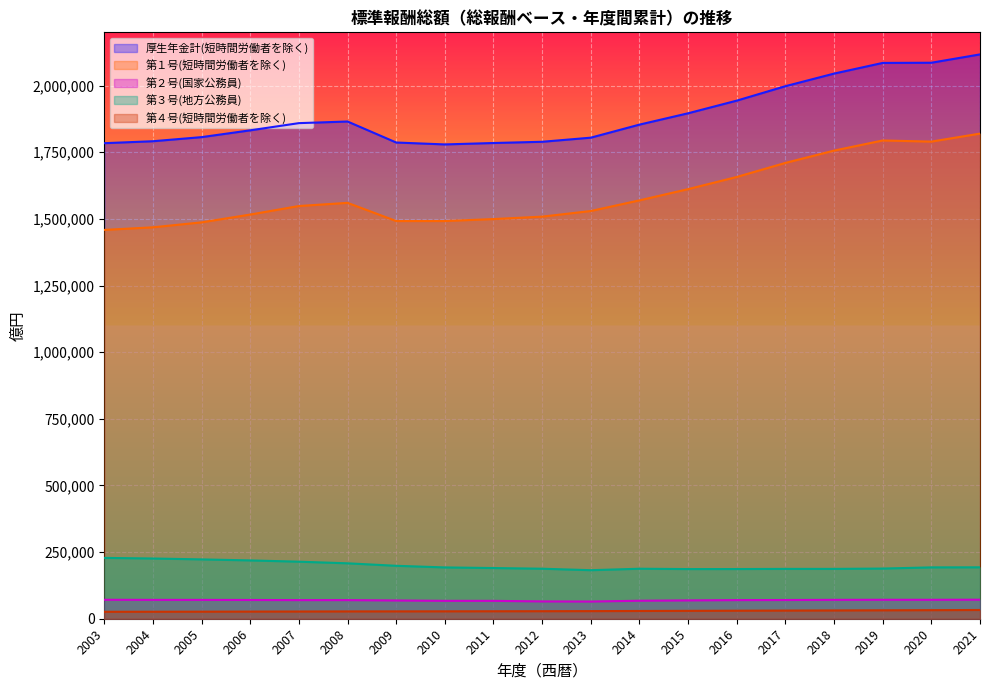

True or false: 第２号(国家公務員) and 第３号(地方公務員) cross at least once.

False